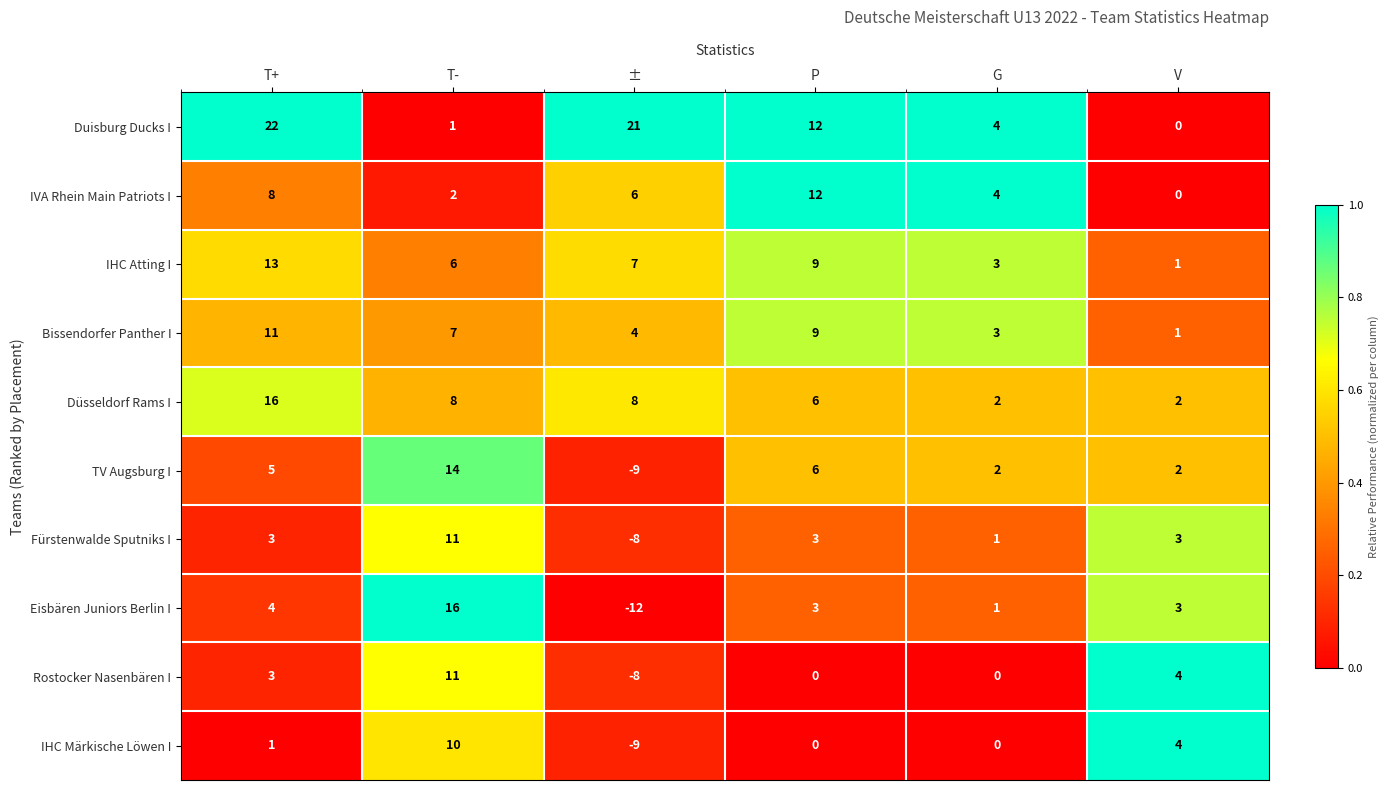

Count the number of categories in the chart.

6